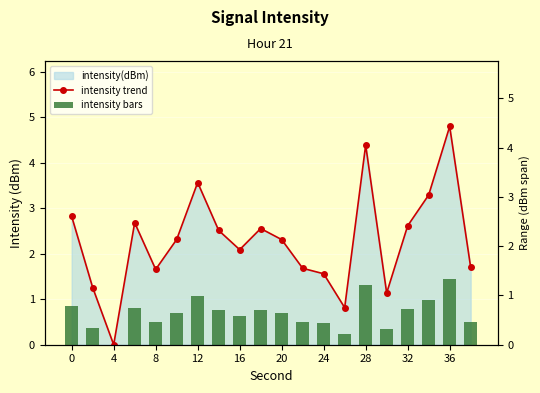

Is the value of intensity trend at 19 greater than the value of intensity bars at 0?

Yes